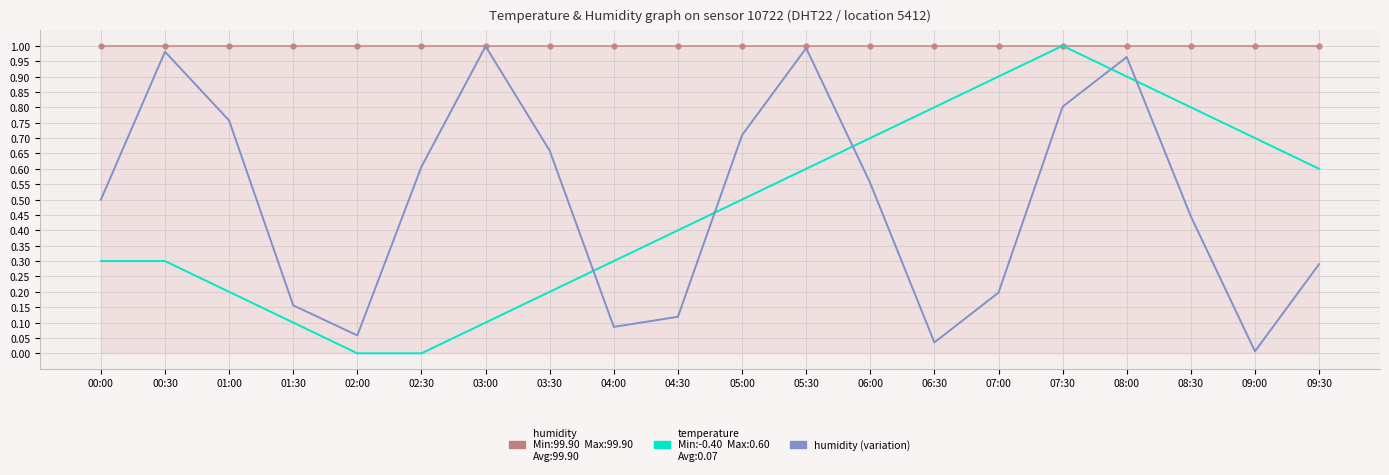

What position from the right is 09:30?

1